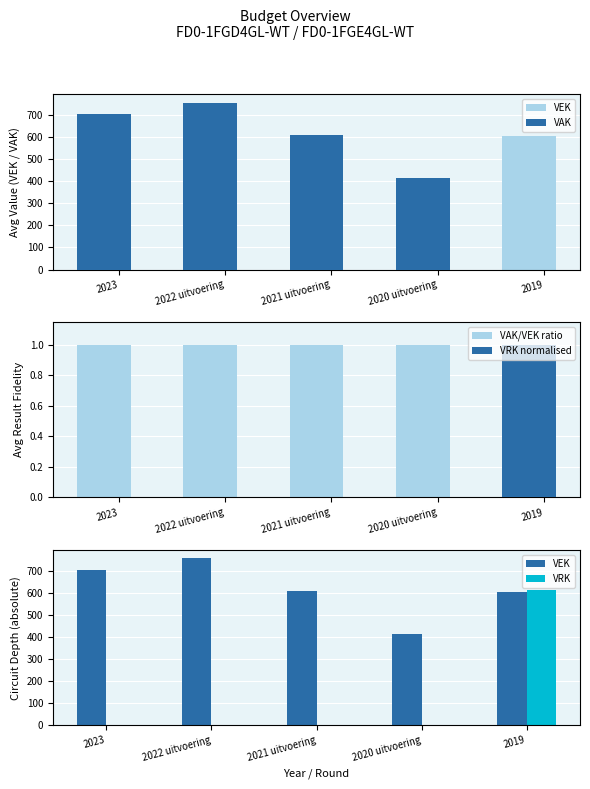

Rank the series at 2023 from lowest to highest value.

VRK normalised, VRK, VAK/VEK ratio, VEK, VAK